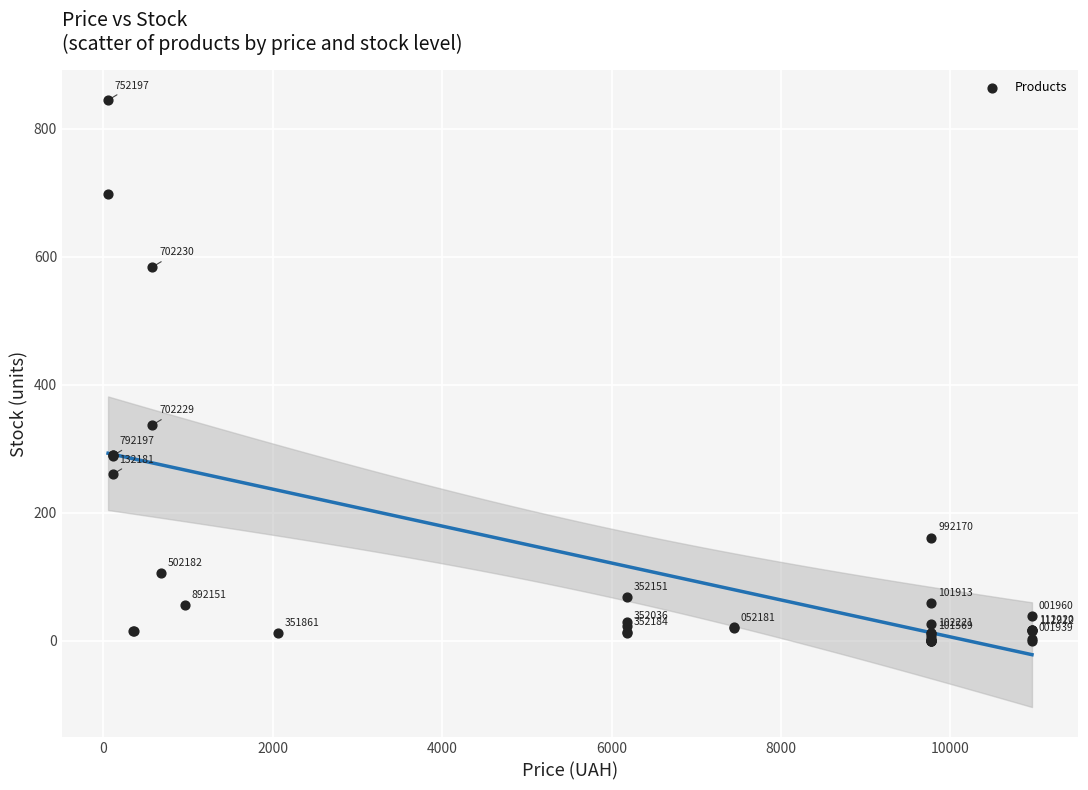

What Y value in the scatter plot is closest to 422?

337